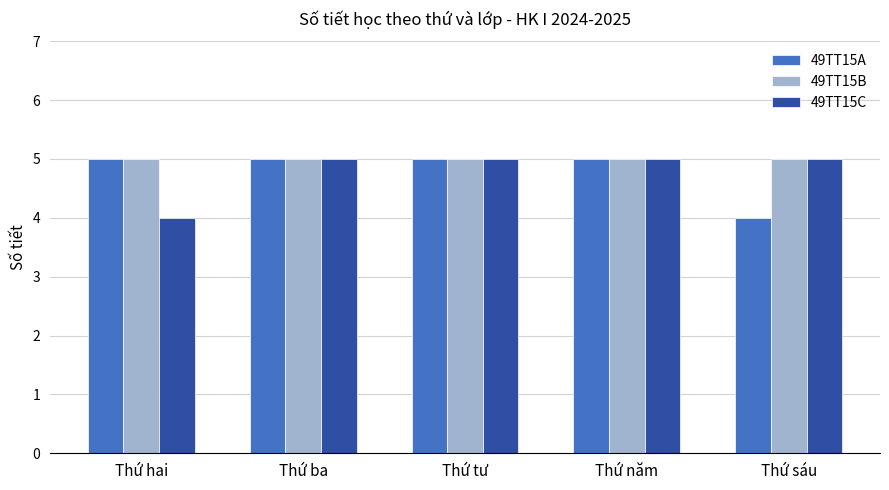

What position from the left is Thứ năm?

4